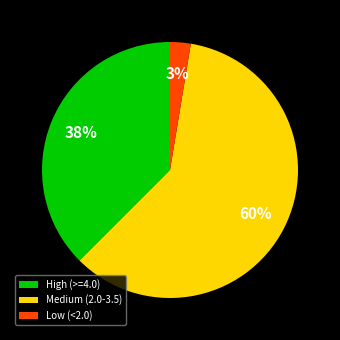

Which category has the biggest portion of the pie?

Medium (2.0-3.5)